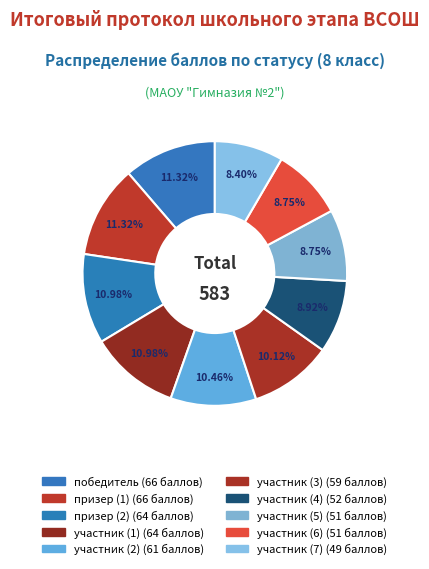

To the nearest percent, what is the average slice percentage?

10%